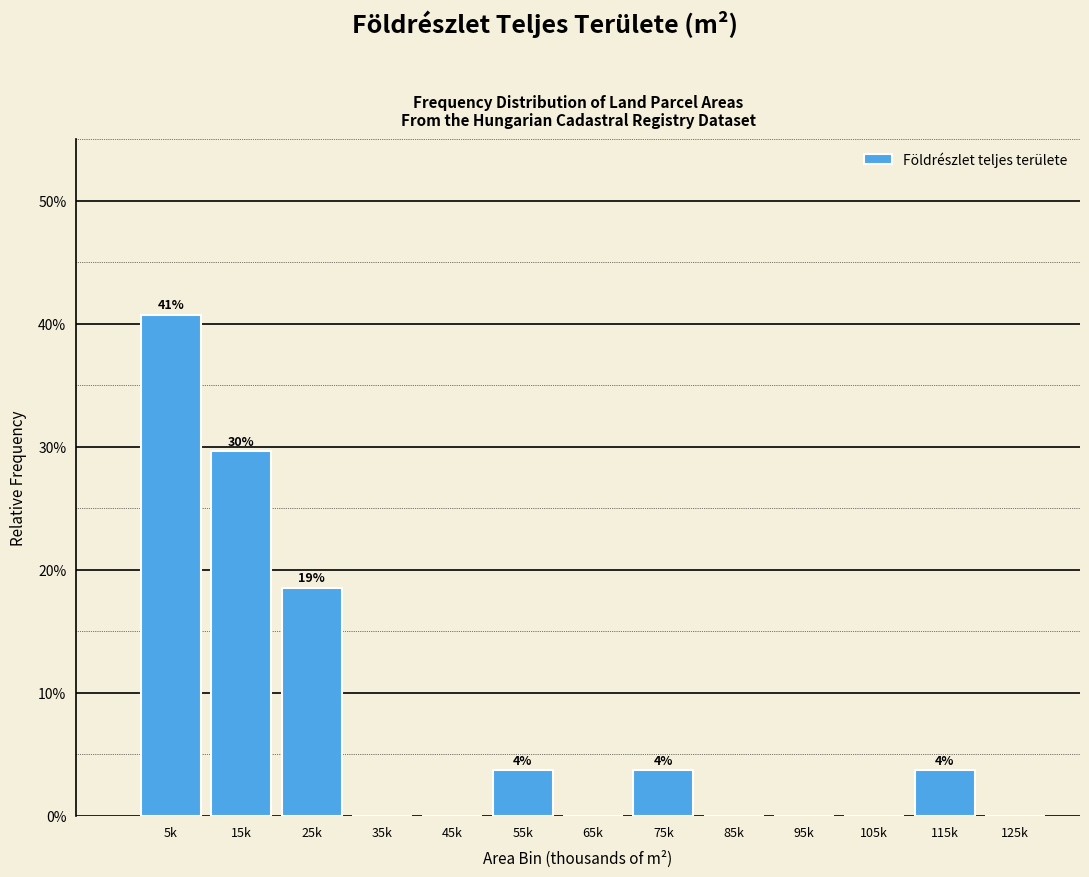

Reading left to right, extract all data points from this chart.

5k=40.7	15k=29.6	25k=18.5	35k=0.0	45k=0.0	55k=3.7	65k=0.0	75k=3.7	85k=0.0	95k=0.0	105k=0.0	115k=3.7	125k=0.0